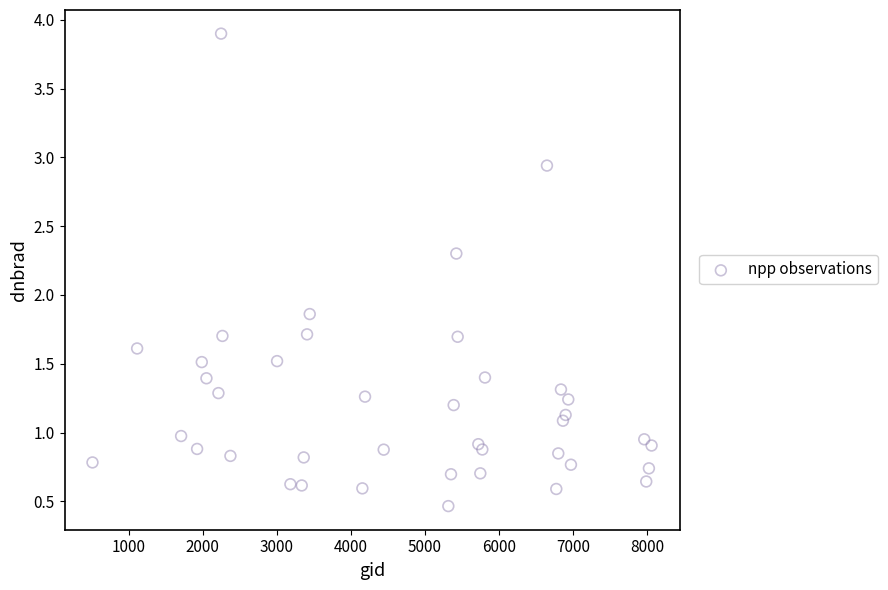

What is the range of X values (max minus min)?

7551.0